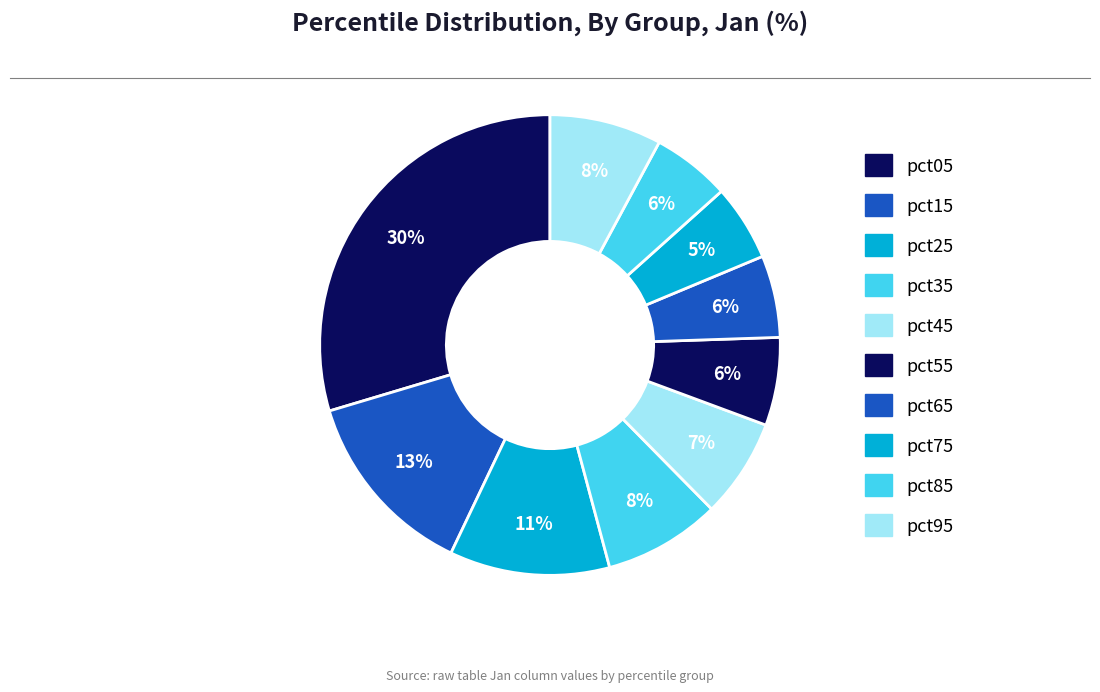

True or false: pct65 accounts for 6% of the total.

True